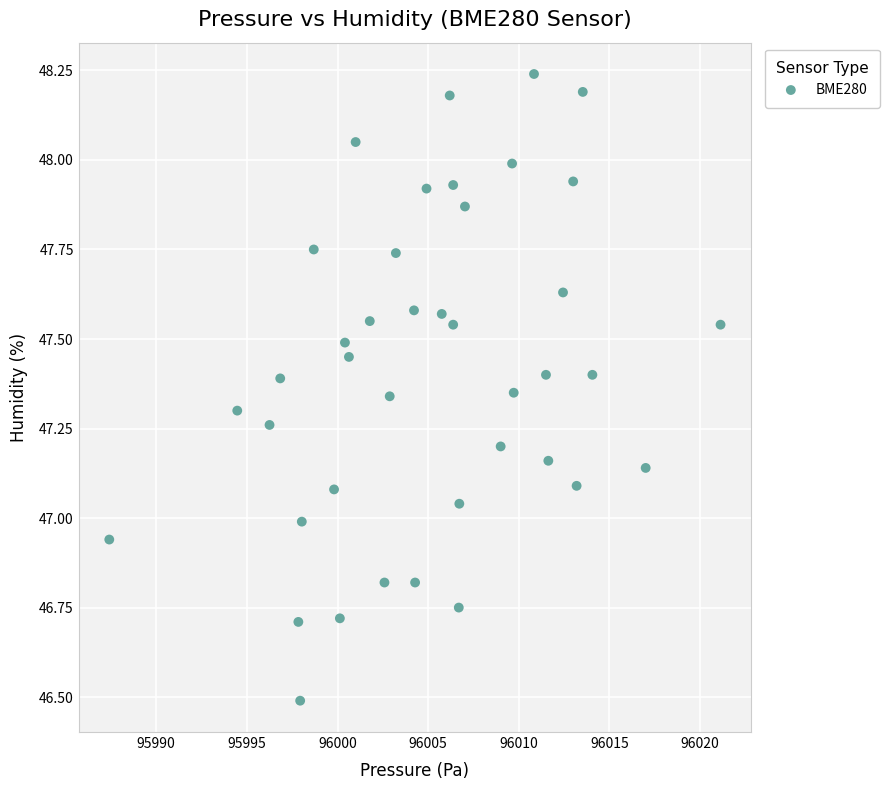

What is the range of X values (max minus min)?

33.7